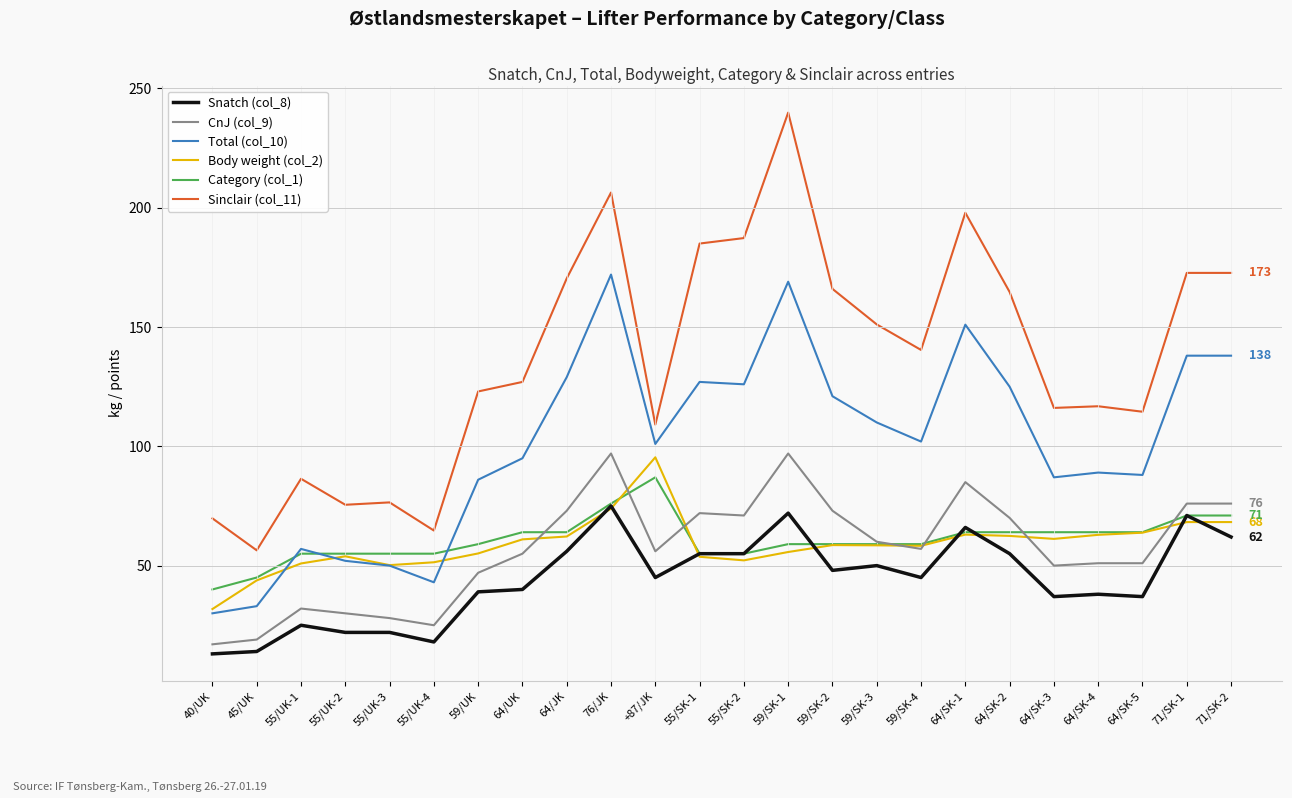

Which series has the largest total across all categories?

Sinclair (col_11)